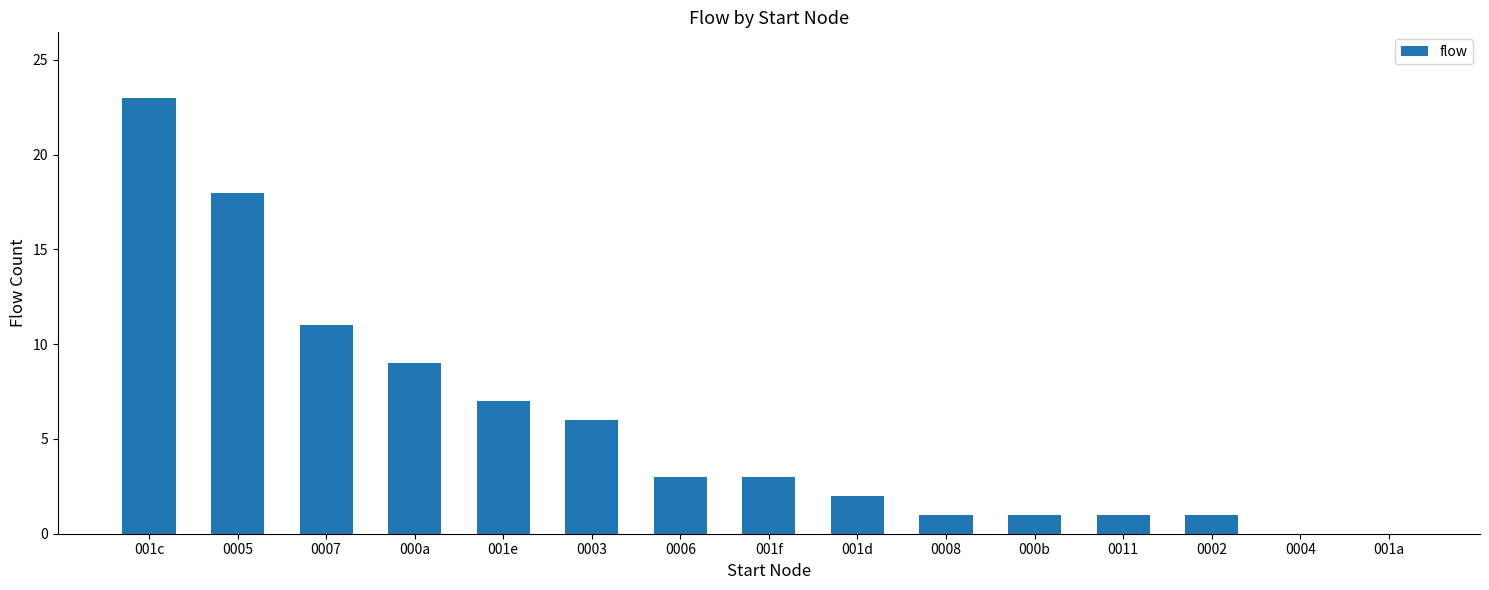

Reading right to left, list all the values displayed in this chart.

0	0	1	1	1	1	2	3	3	6	7	9	11	18	23